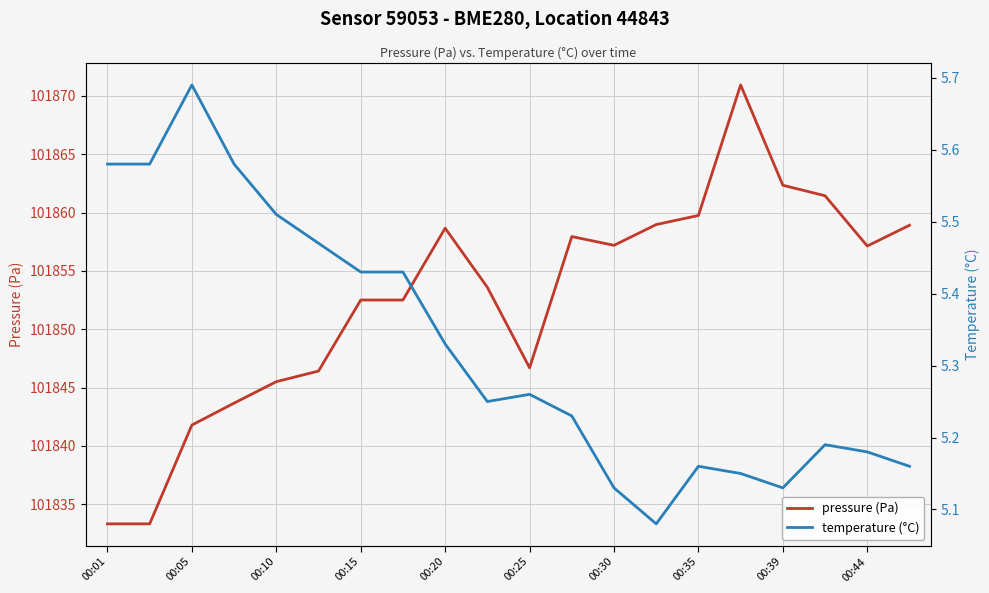

Count the number of data series in this chart.

2